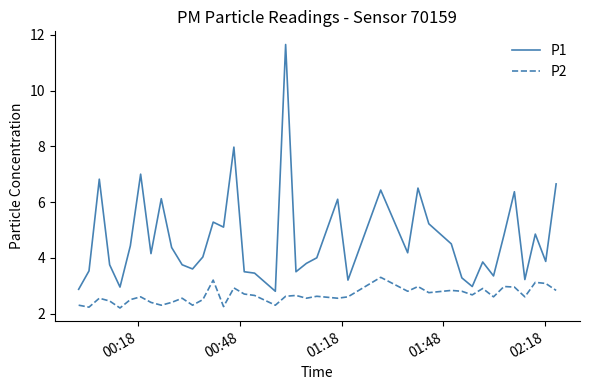

Which series has the largest total across all categories?

P1